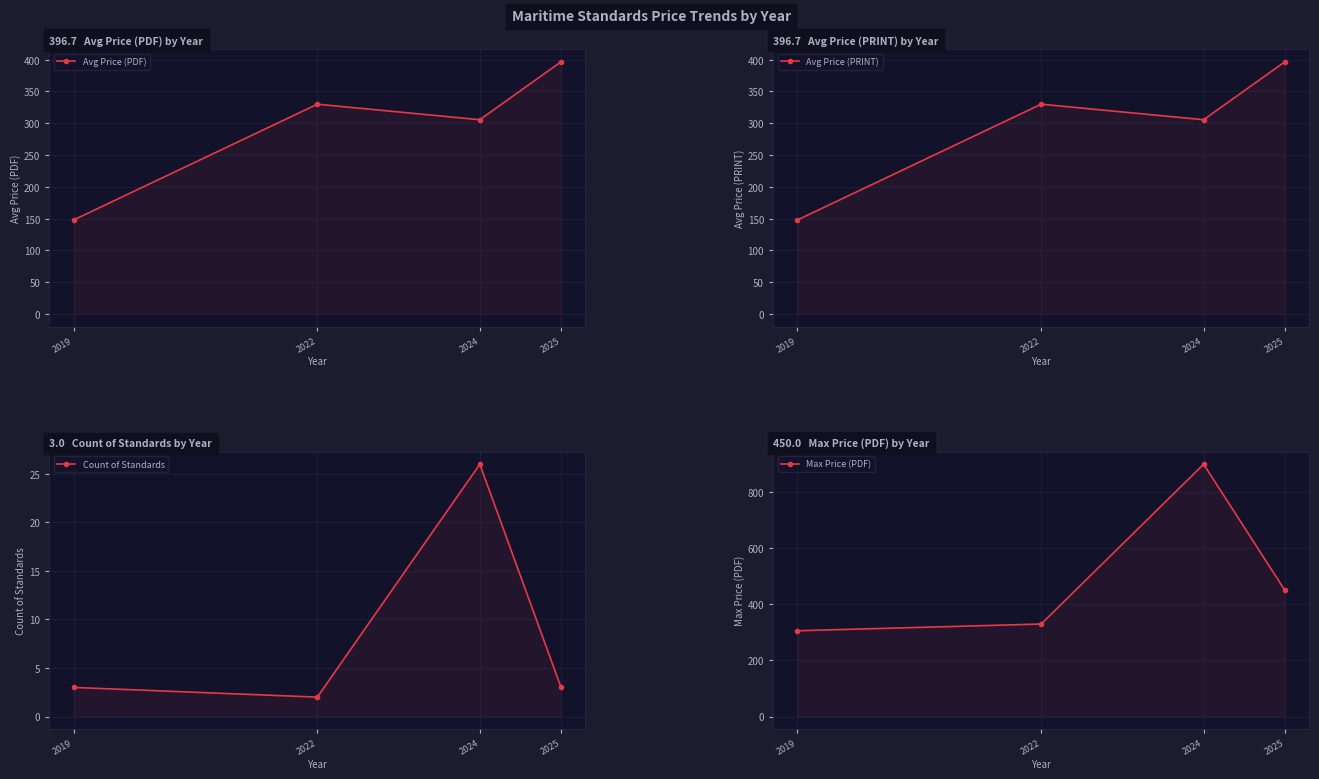

What is the difference between the second highest and minimum values in the Avg Price (PRINT) series?

182.0